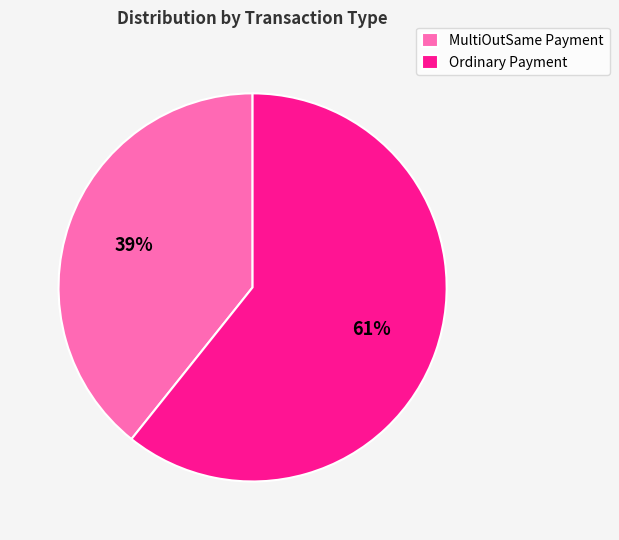

True or false: Ordinary Payment accounts for 61% of the total.

True